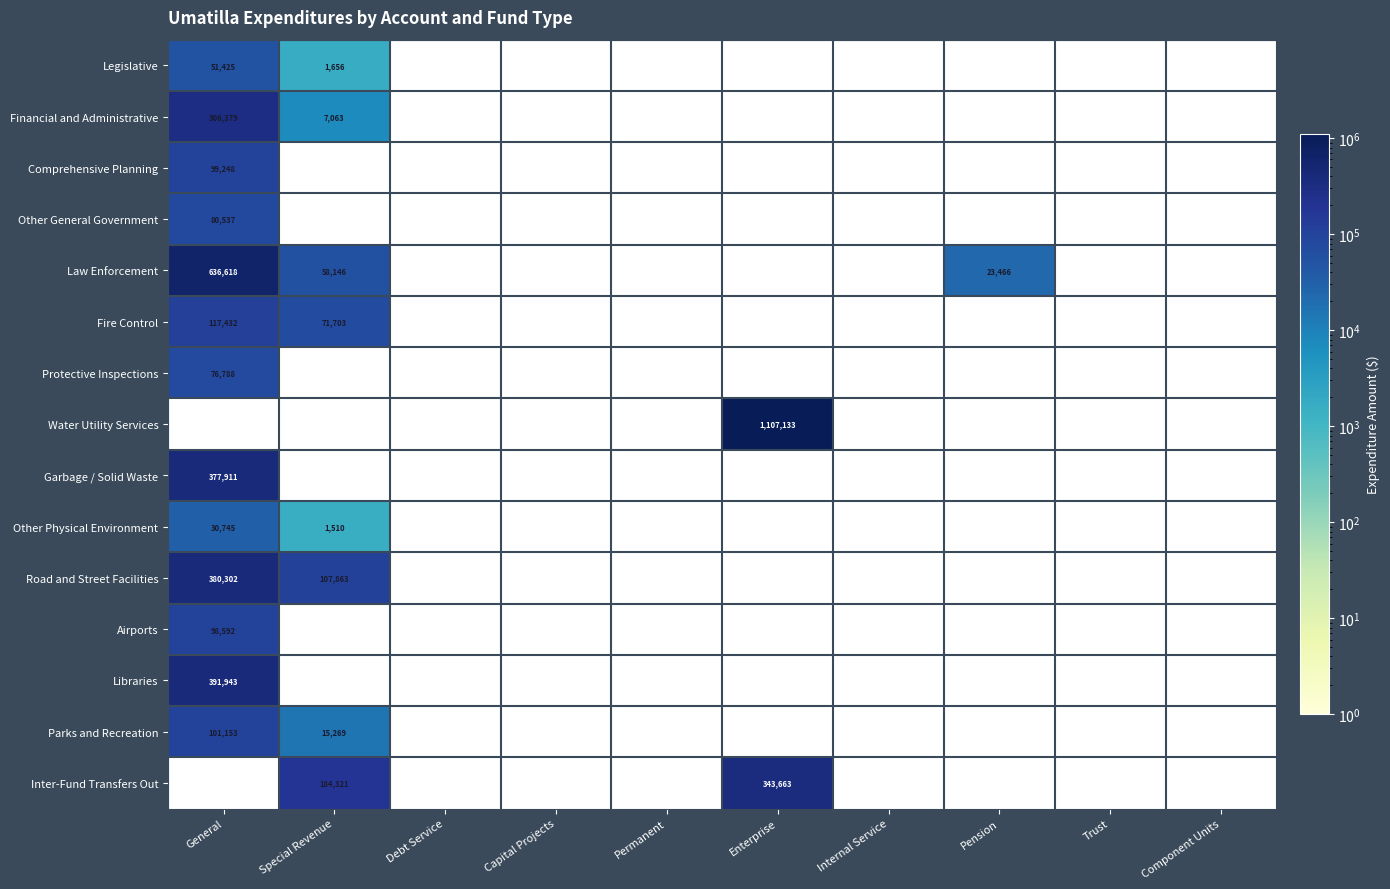

Is it true that Comprehensive Planning equals 55279 at General?

False